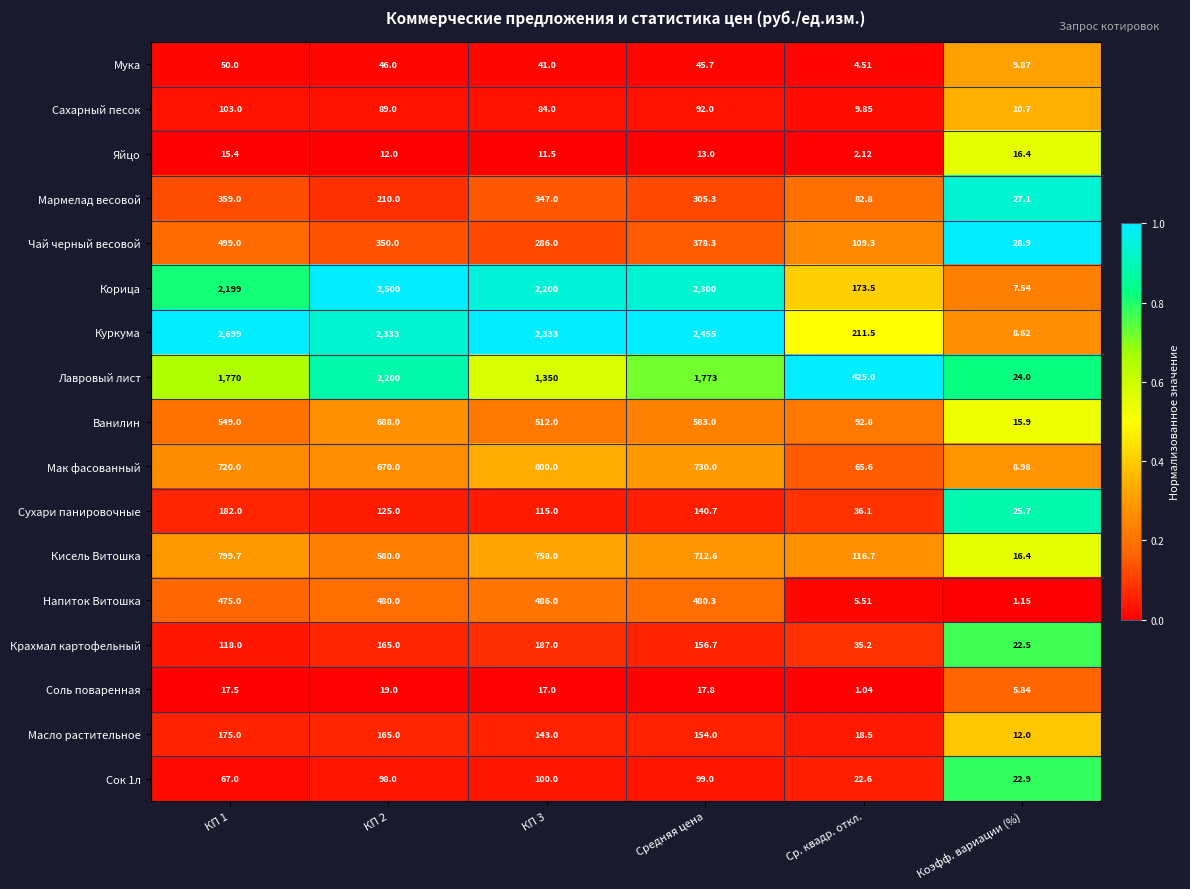

Rank the series at КП 3 from lowest to highest value.

Яйцо, Соль поваренная, Мука, Сахарный песок, Сок 1л, Сухари панировочные, Масло растительное, Крахмал картофельный, Чай черный весовой, Мармелад весовой, Напиток Витошка, Ванилин, Кисель Витошка, Мак фасованный, Лавровый лист, Корица, Куркума